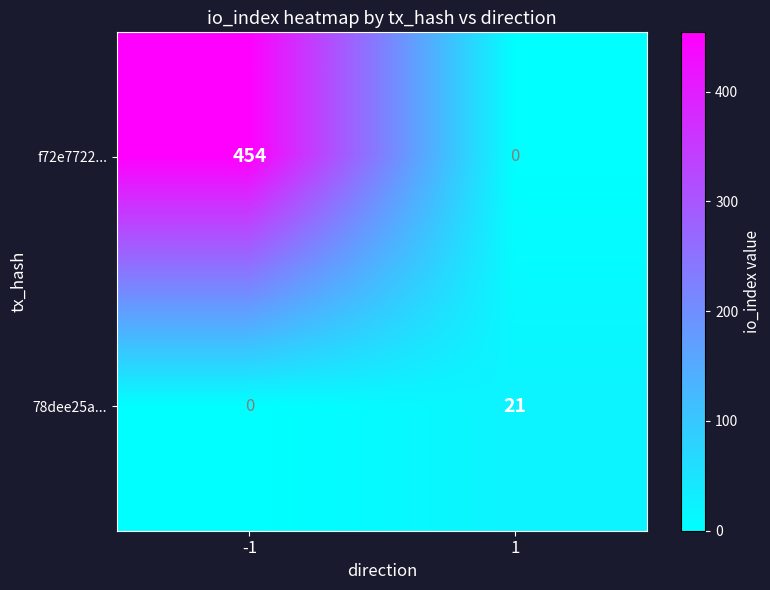

Rank the series by their average value, from lowest to highest.

78dee25a..., f72e7722...